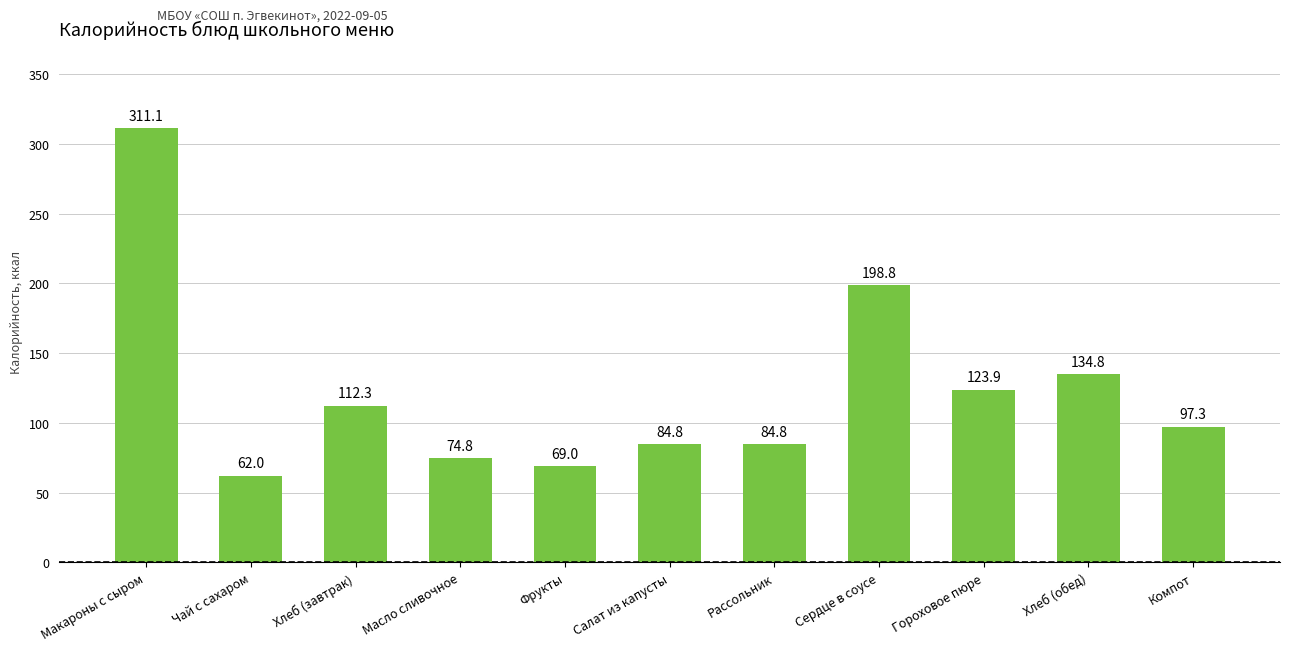

Reading left to right, what are all the values shown in this chart?

311.1	62.0	112.3	74.8	69.0	84.8	84.8	198.8	123.9	134.8	97.3